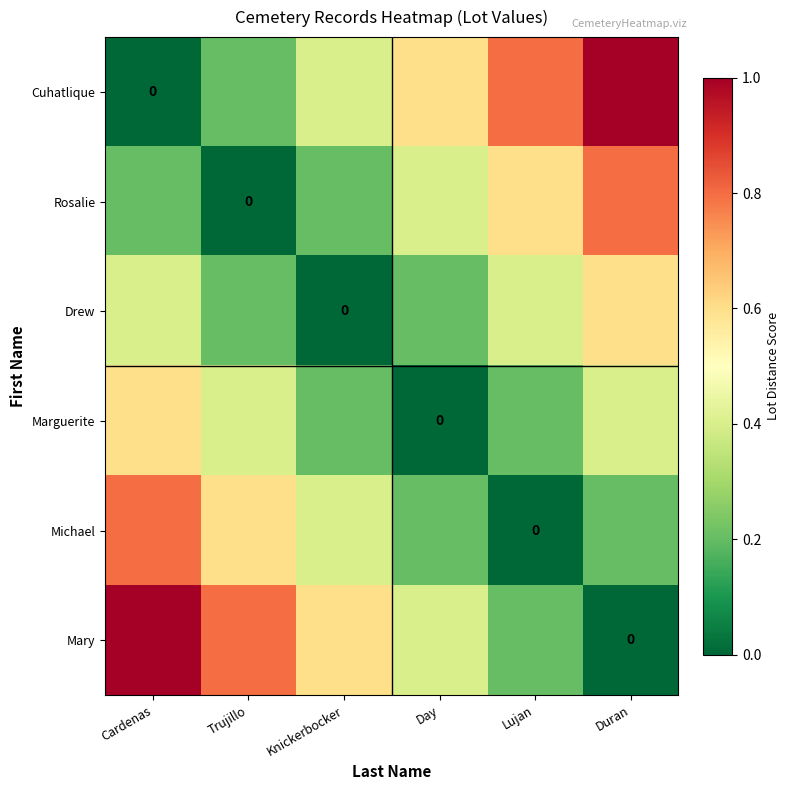

At which label does Rosalie reach its minimum?

Trujillo